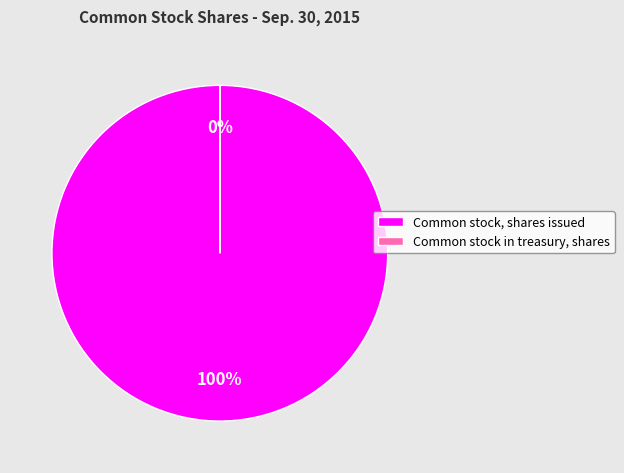

Is there any slice that represents more than half of the pie?

Yes